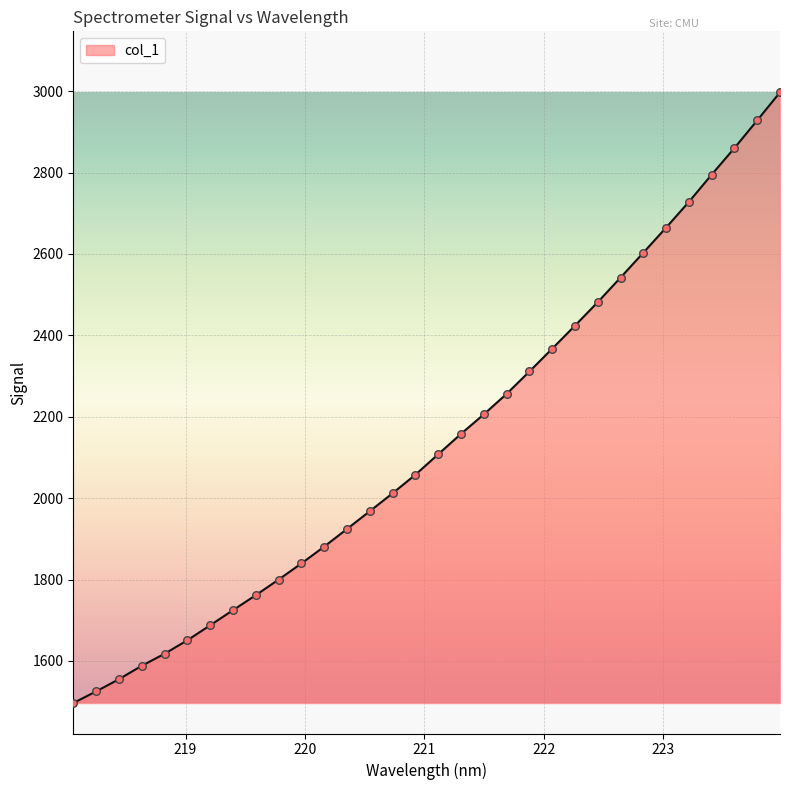

What is the difference between the maximum and minimum values?

1500.4